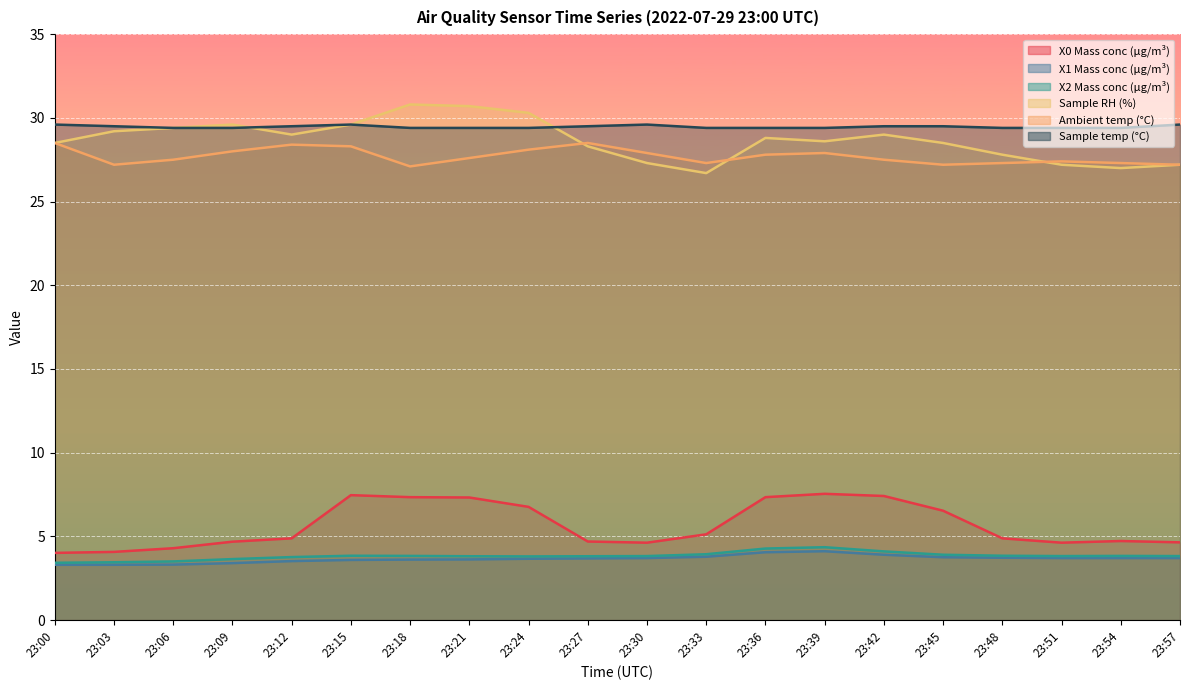

How many interior local peaks does the Ambient temp (°C) series have?

4